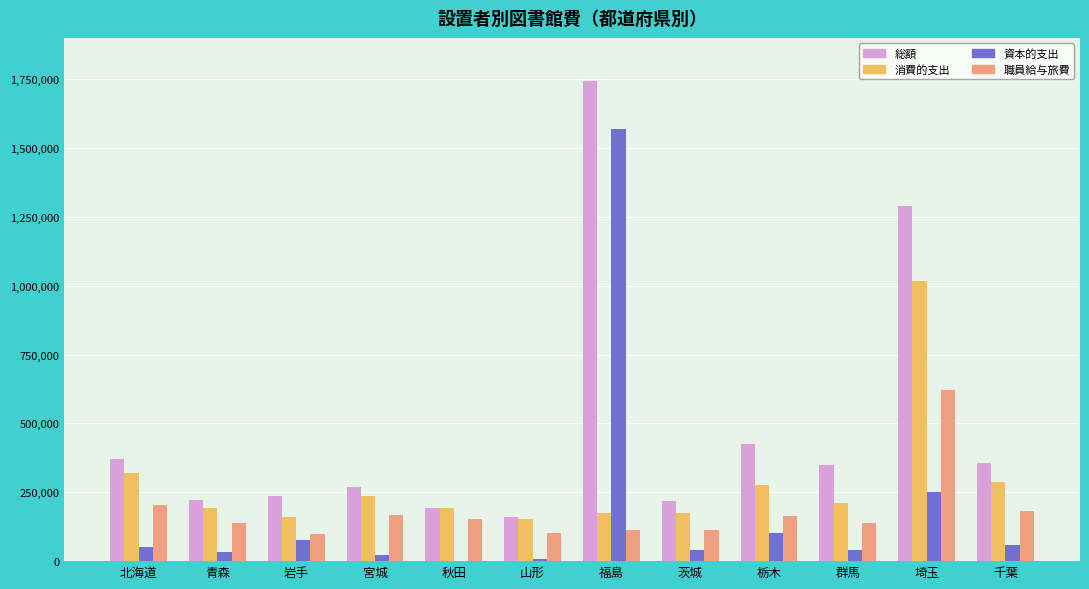

The value of 資本的支出 at 栃木 is 172428. True or false?

False